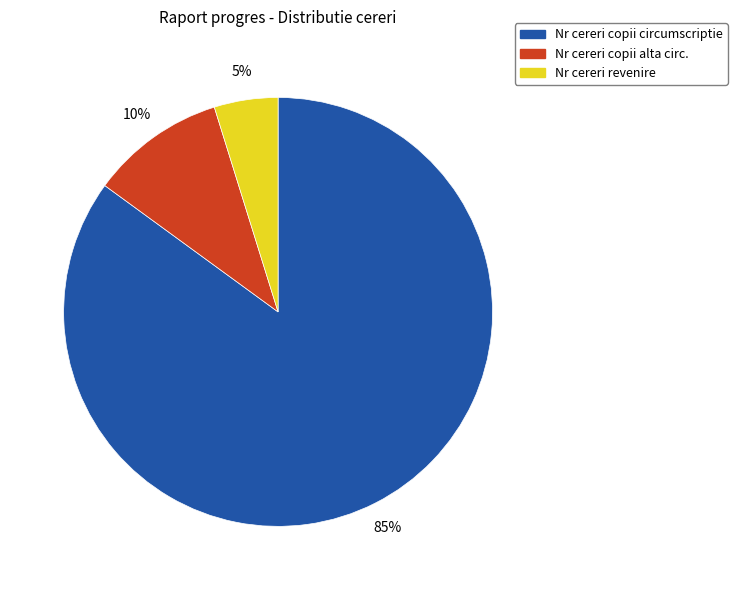

Which slice is the smallest?

Nr cereri revenire